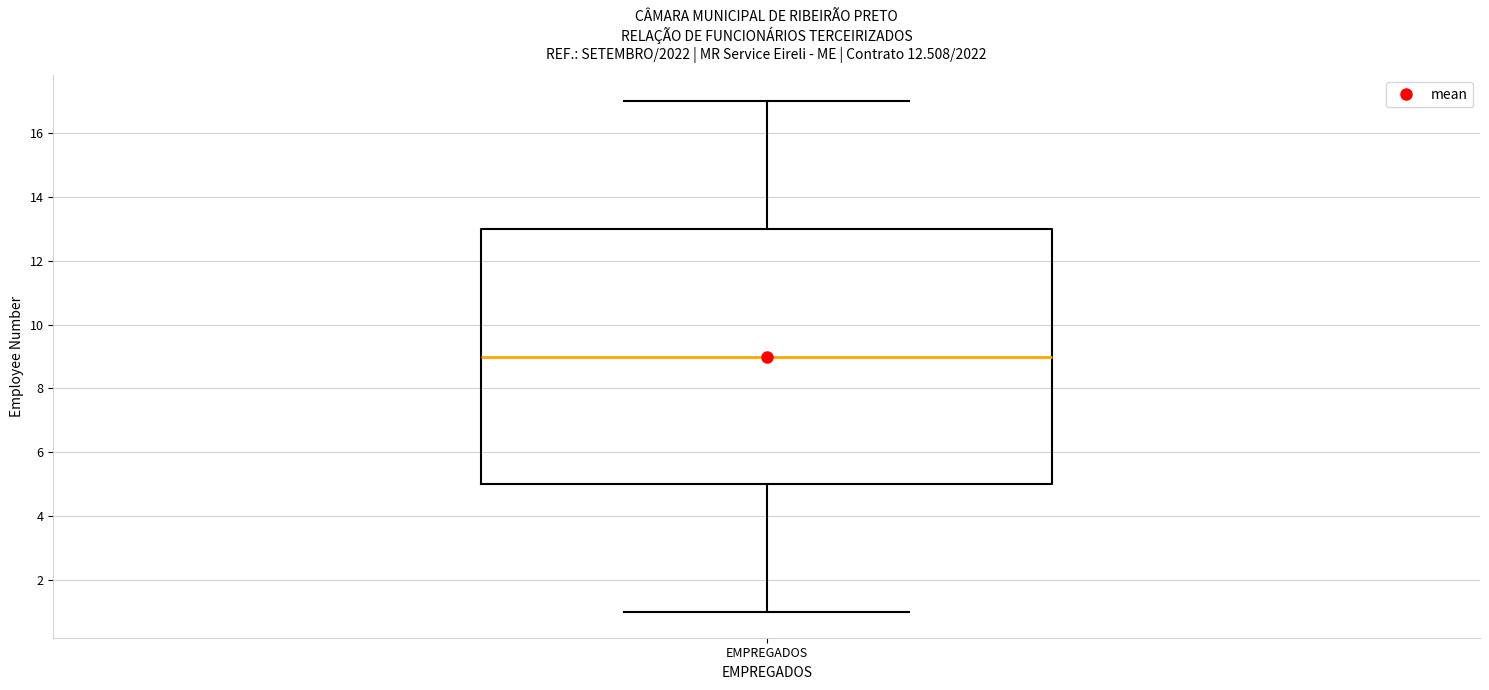

Where is the upper edge of the box for EMPREGADOS on the y-axis? The values are not printed on the chart, so give them approximately, as read against the axis.

13